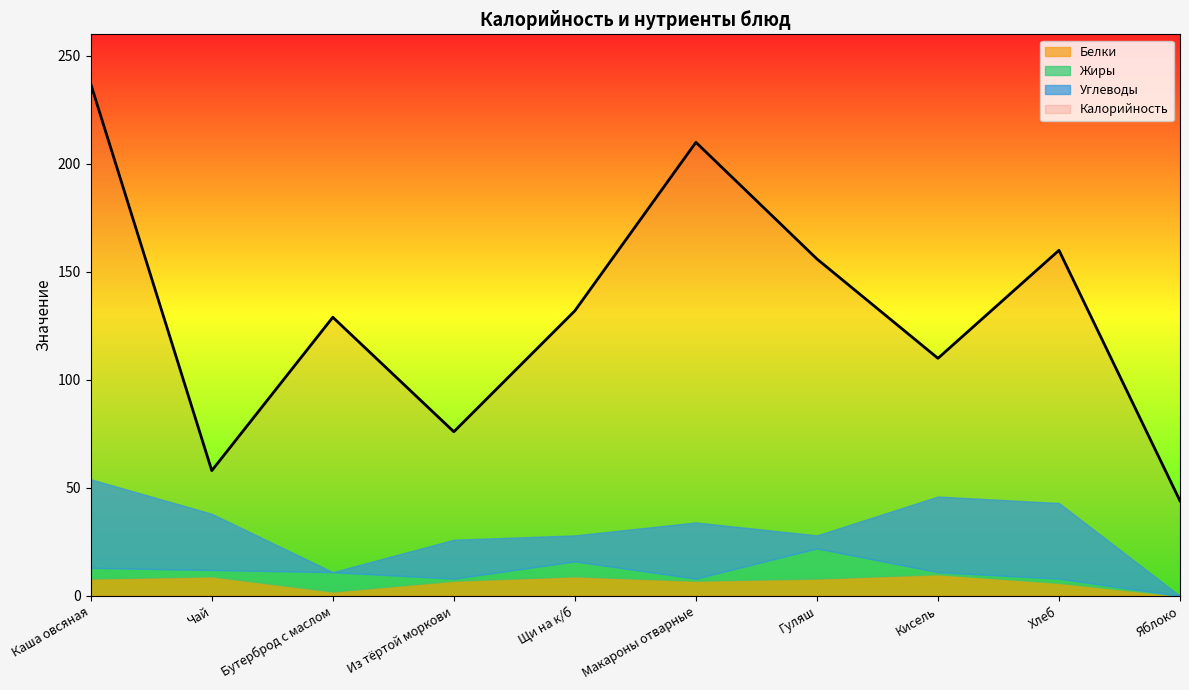

At which label is Калорийность closest to 140?

Щи на к/б